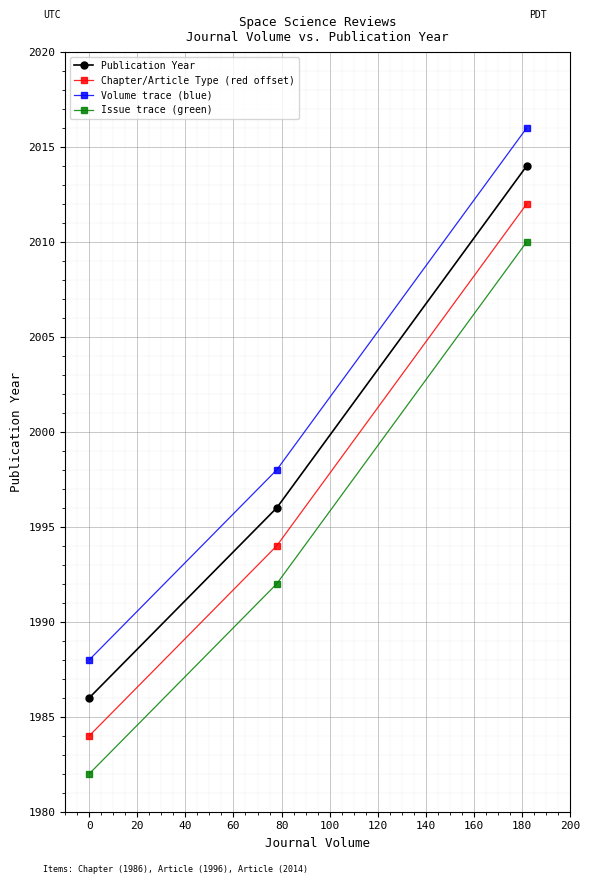

Rank the series by their maximum value, from lowest to highest.

Issue trace (green), Chapter/Article Type (red offset), Publication Year, Volume trace (blue)